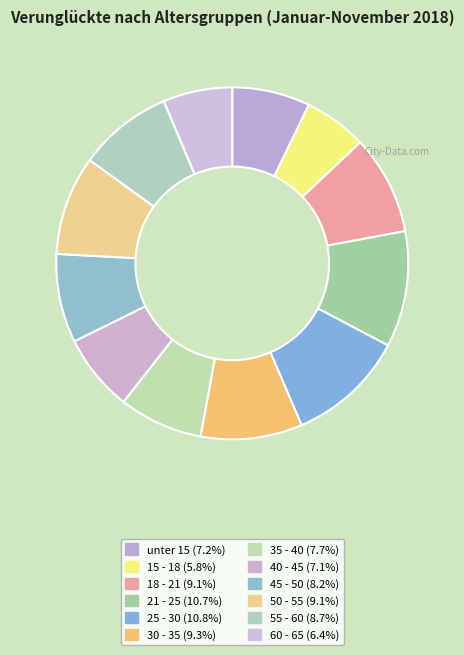

To the nearest percent, what portion does 30 - 35 represent?

9%